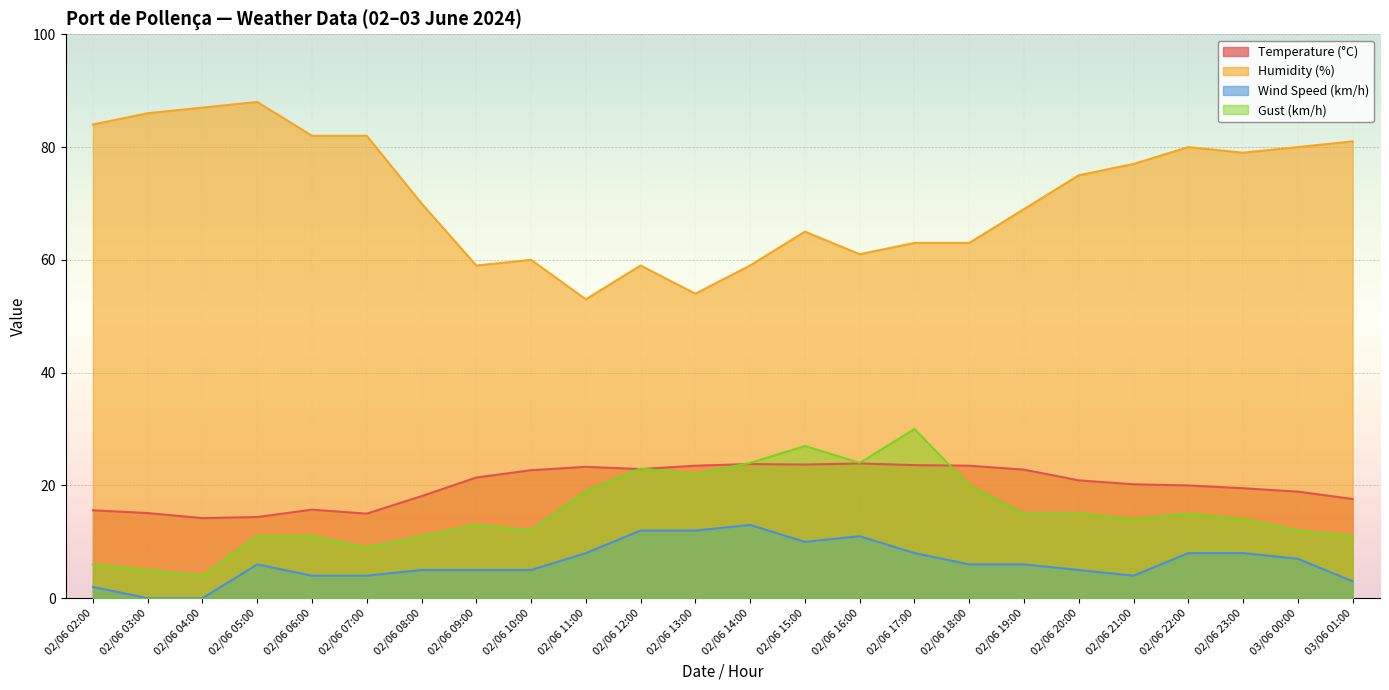

How many lines are shown in the chart?

4